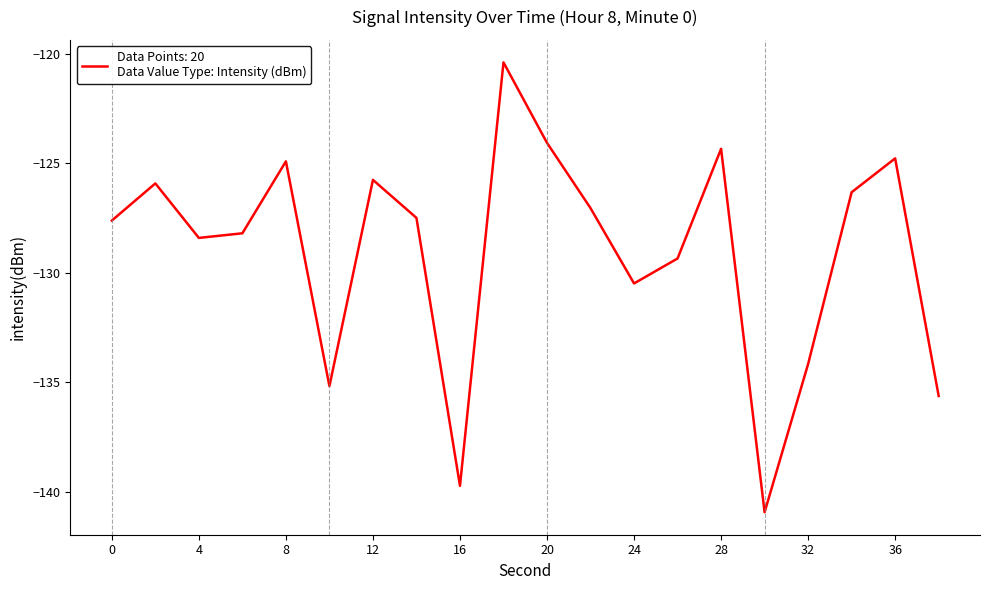

What is the difference between the maximum and minimum values?

20.5